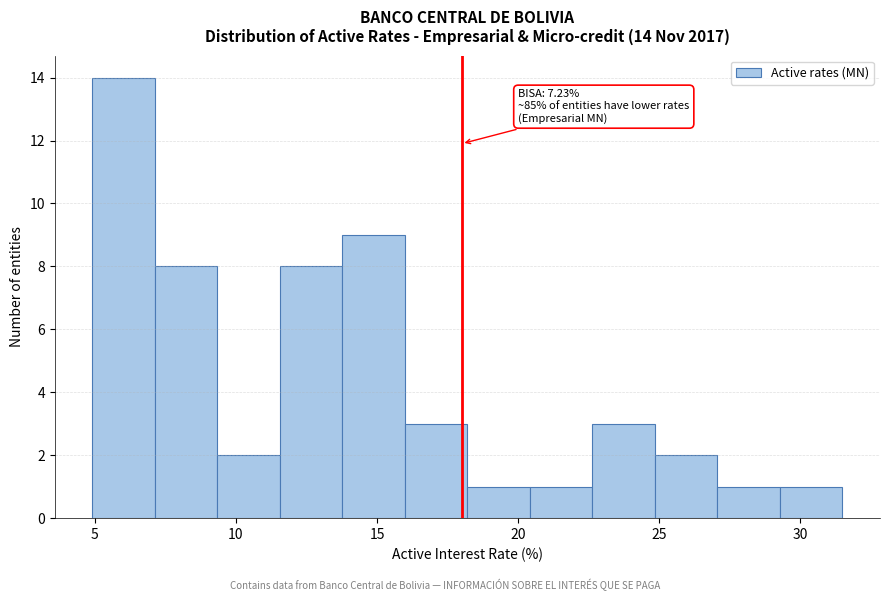

Over which range of the x-axis is the bar tallest?

5.0 to 7.0